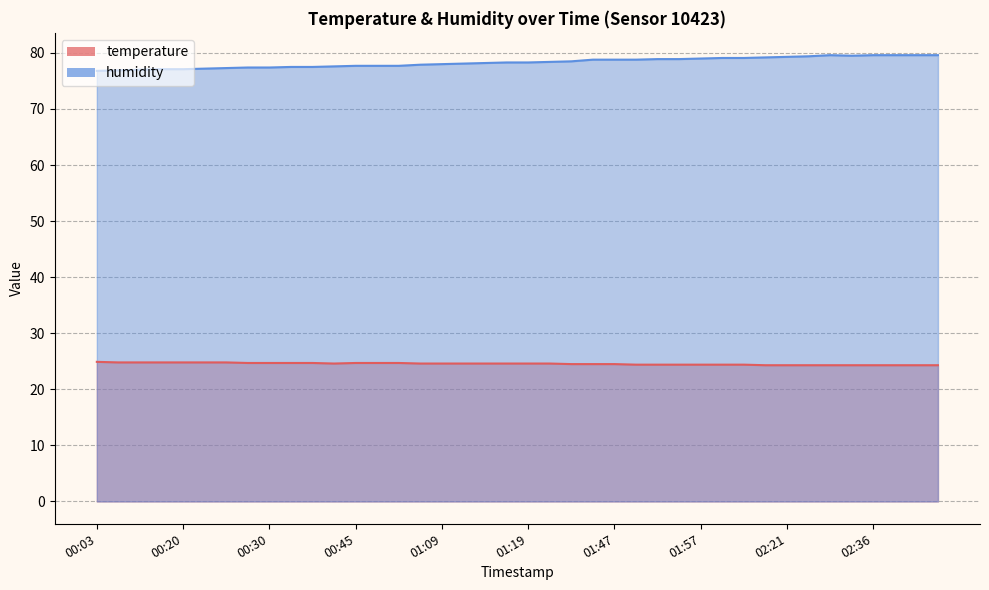

At 02:43, list the series in order from smallest to largest.

temperature, humidity